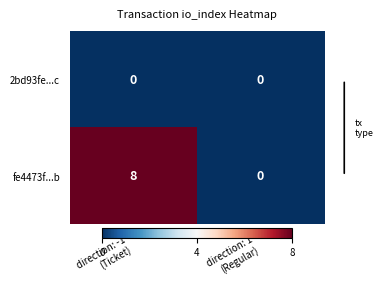

What is the average value of the fe4473f...b series?

4